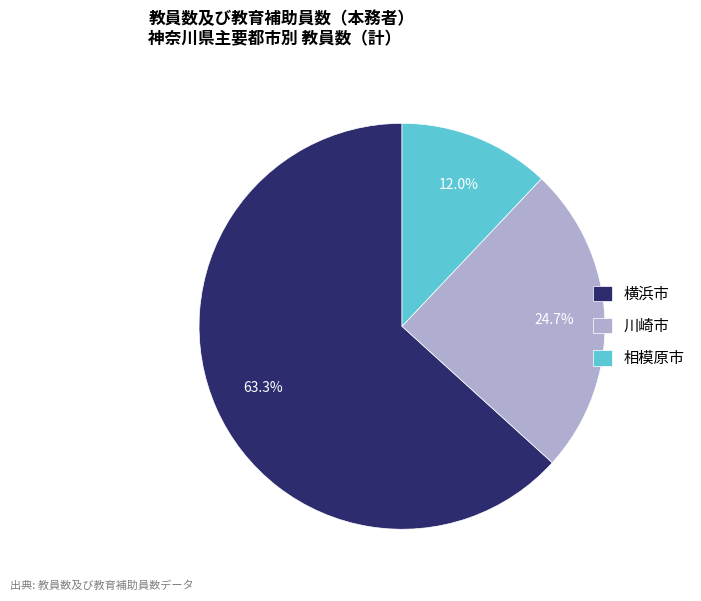

Which has a higher value, 相模原市 or 川崎市?

川崎市